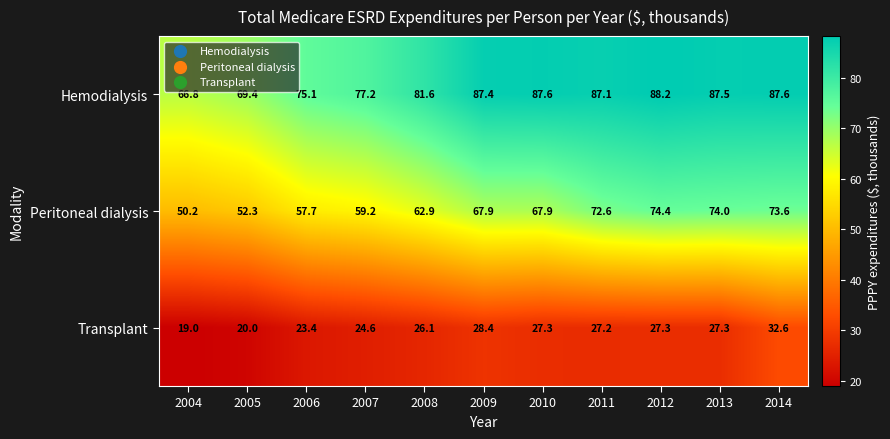

Rank the series at 2008 from lowest to highest value.

Transplant, Peritoneal dialysis, Hemodialysis